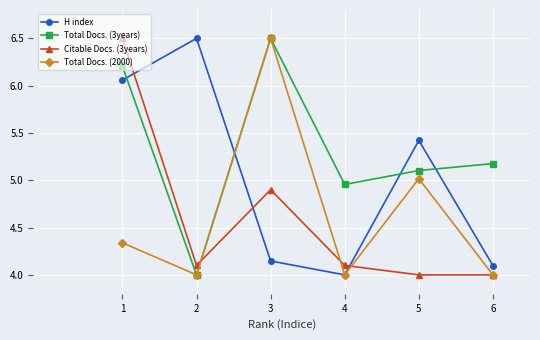

How many distinct data groups are displayed?

4